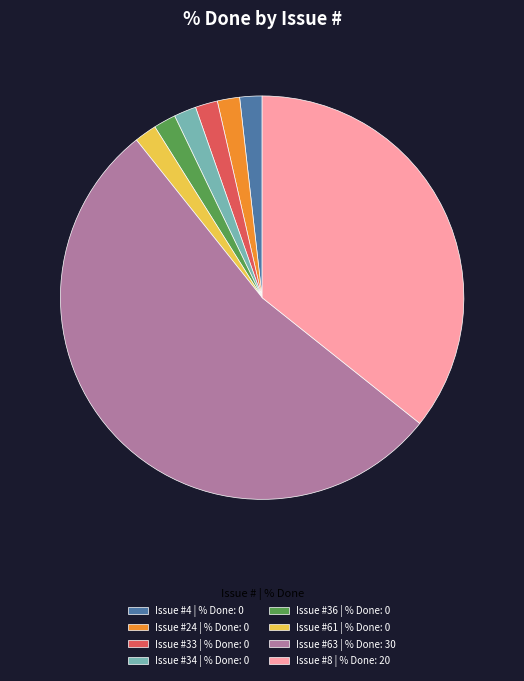

Is it true that Issue #36 | % Done: 0 is 12% of the pie?

False